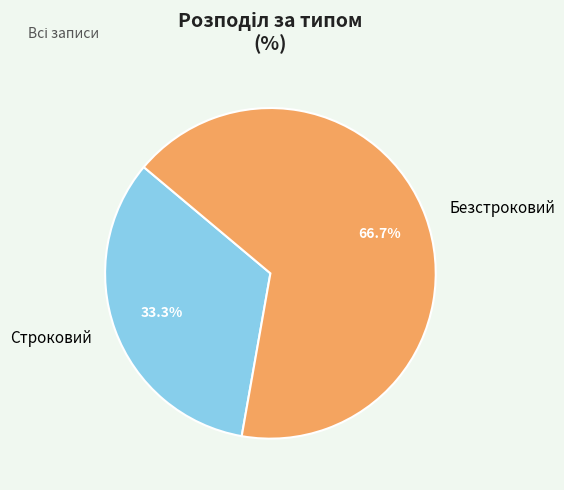

Is Строковий the majority of the pie?

No